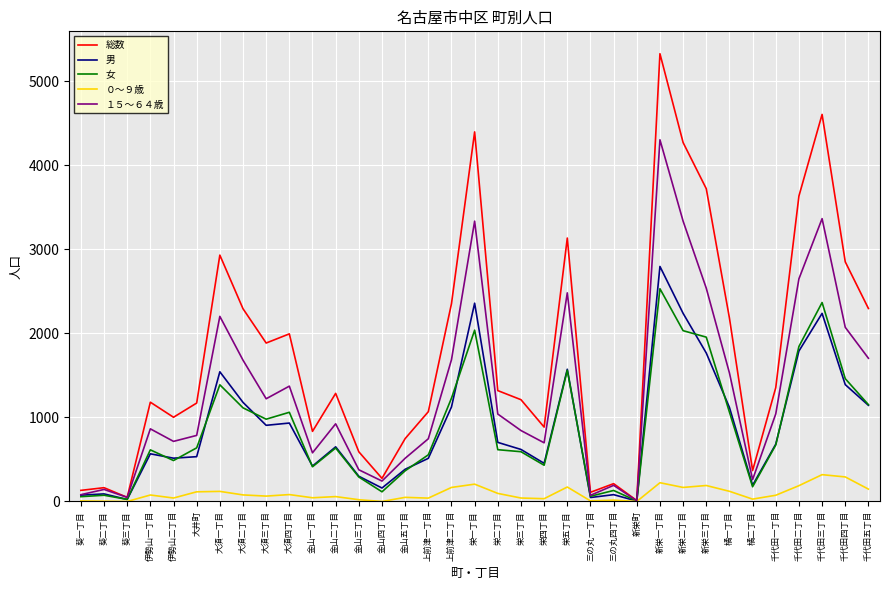

How many values in the 女 series are below 636?

17